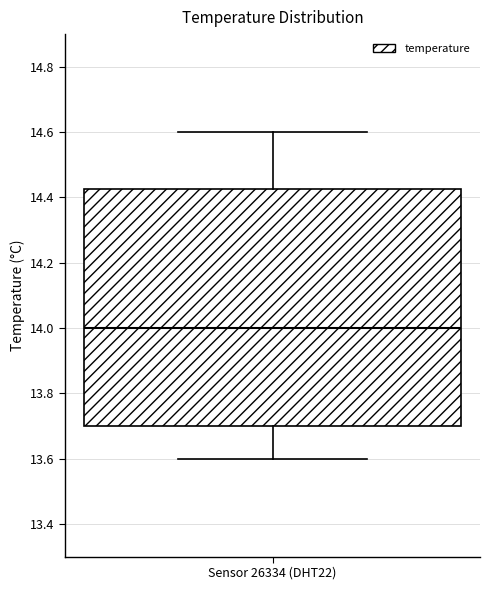

Where does the upper whisker of the box for Sensor 26334 (DHT22) end on the y-axis? The values are not printed on the chart, so give them approximately, as read against the axis.

14.60